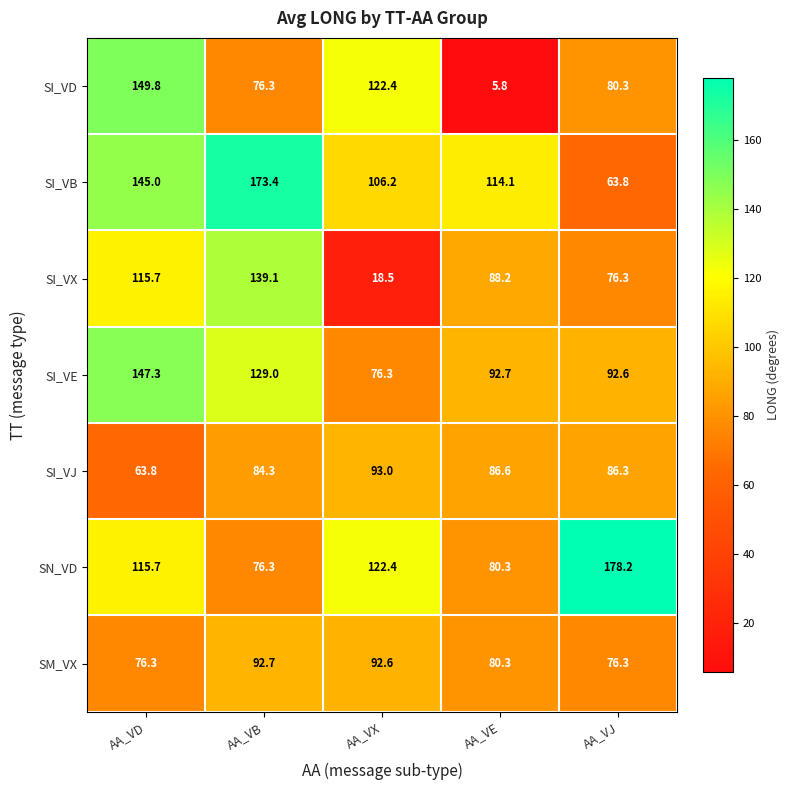

Which category has the highest value across all series?

AA_VJ